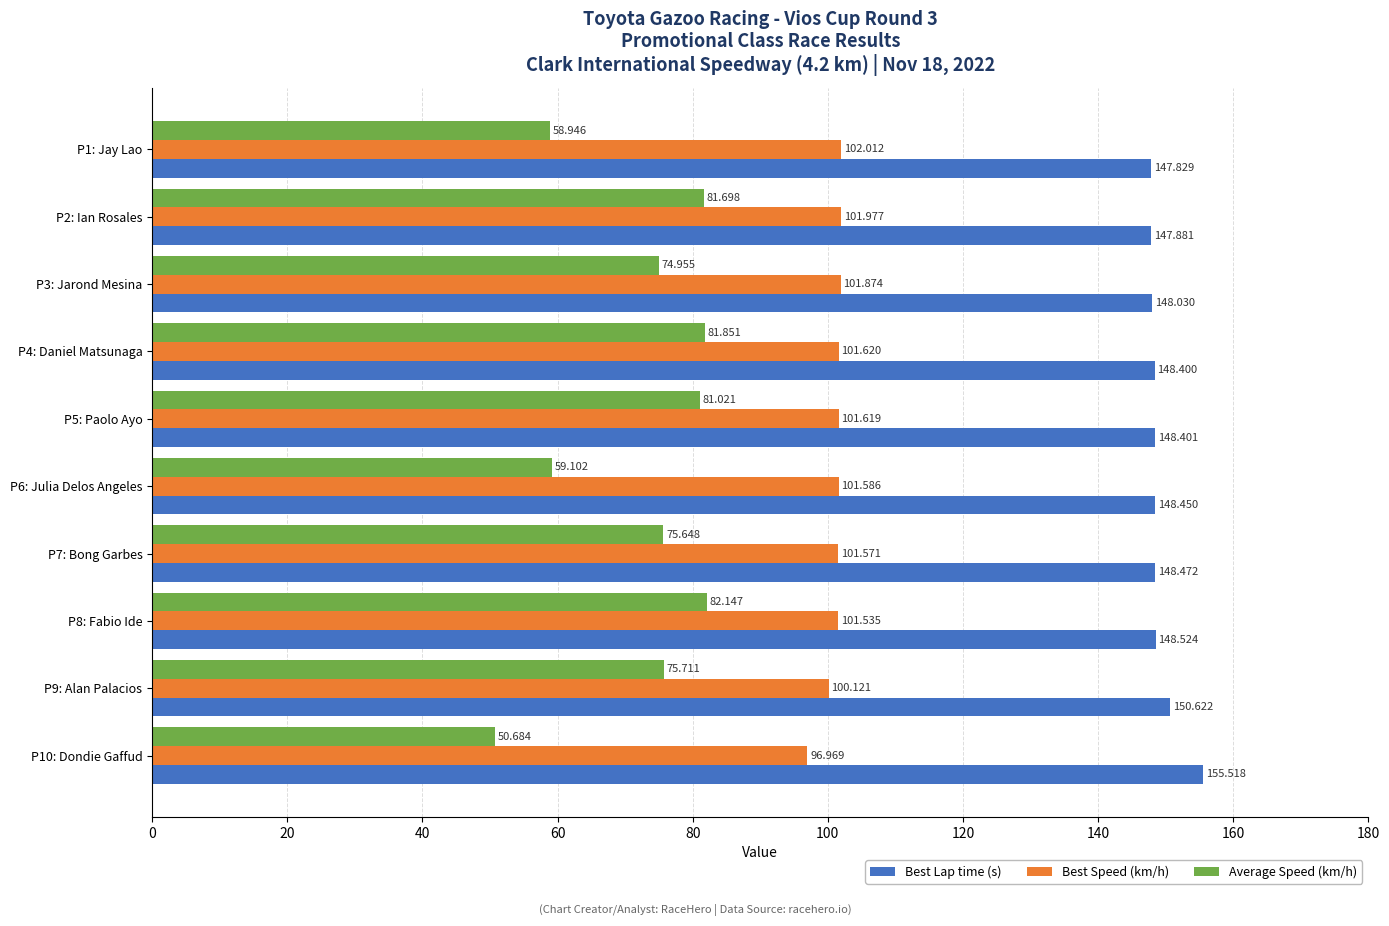

What are all the series names shown in the legend?

Best Lap time (s), Best Speed (km/h), Average Speed (km/h)